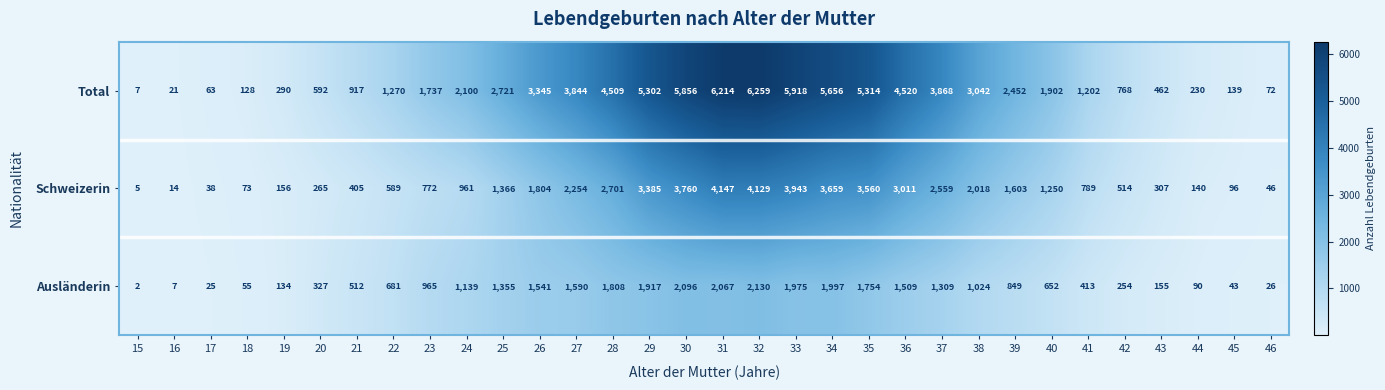

How many data points does each series have?

32